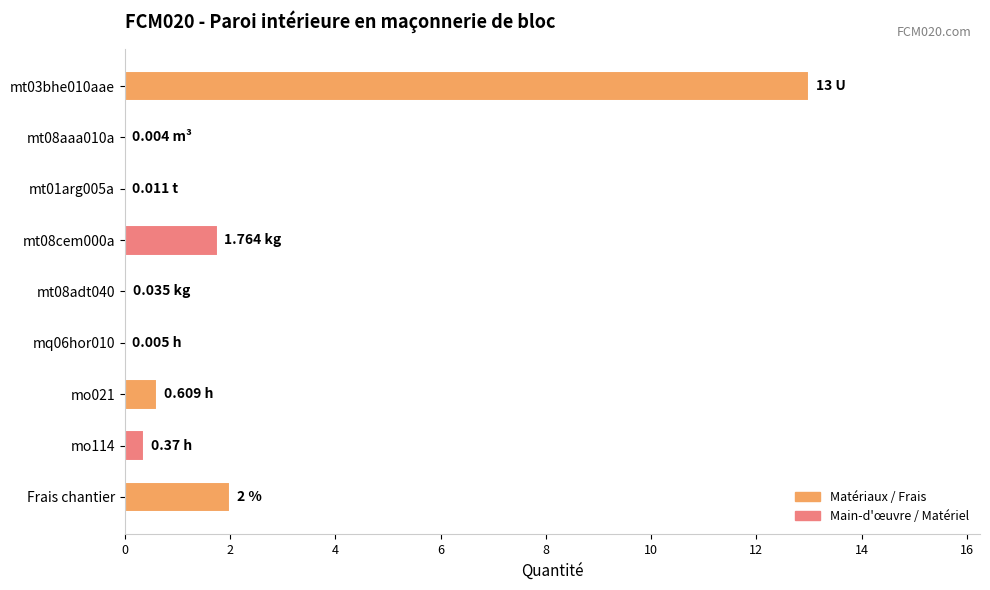

What is the sum of all values?

17.8